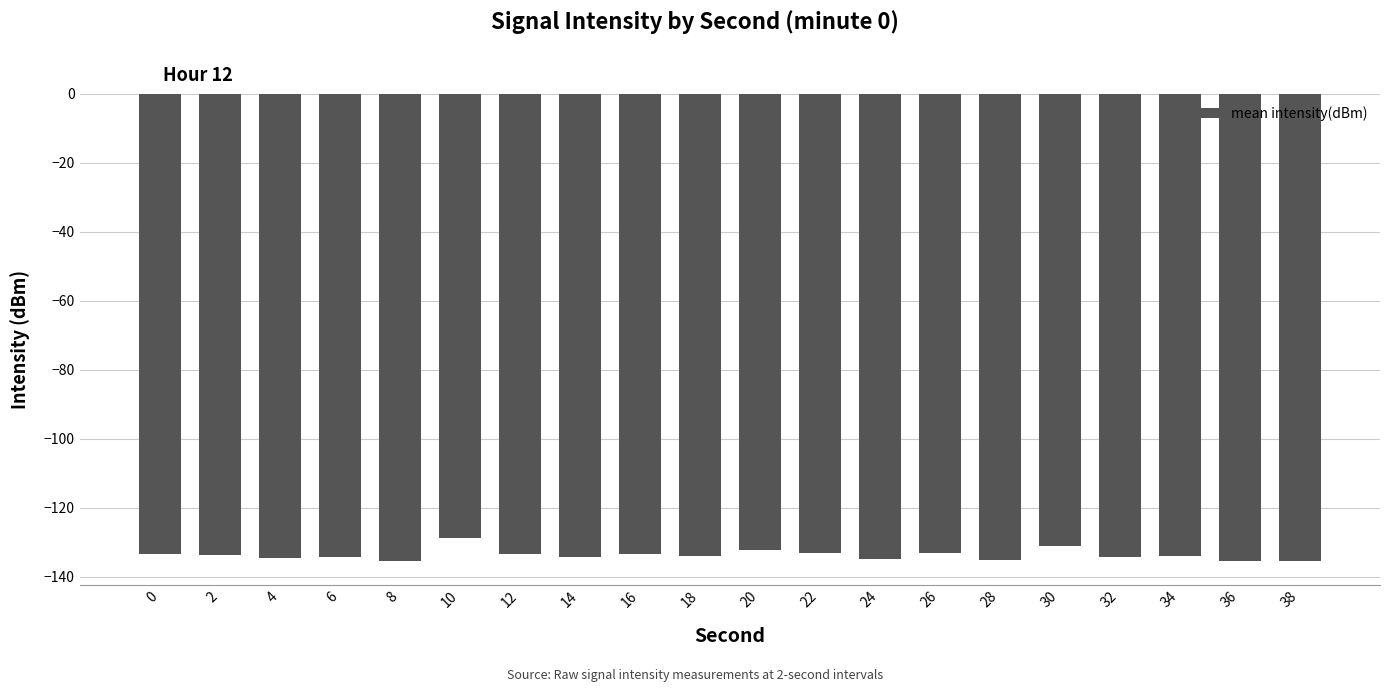

Is it true that the value at 0 is -133.3?

True